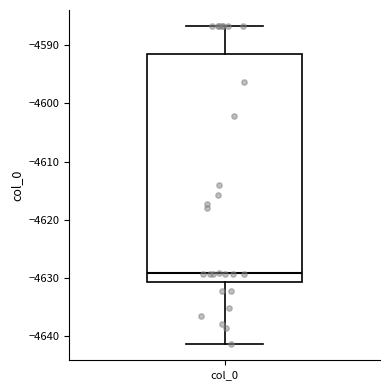

Read this box plot against the y-axis: the position of the median line, the range covered by the box, and the ends of both whiskers. The values are not printed on the chart, so give them approximately, as read against the axis.

median -4629, box -4631 to -4592, whiskers -4641 to -4587